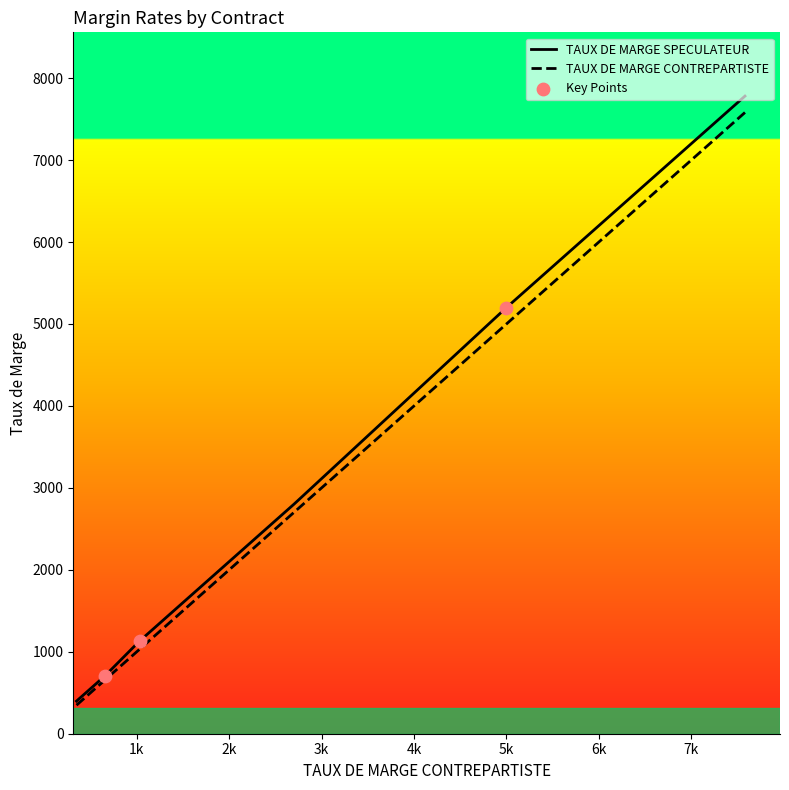

At how many categories does at least one series exceed 4858?

10